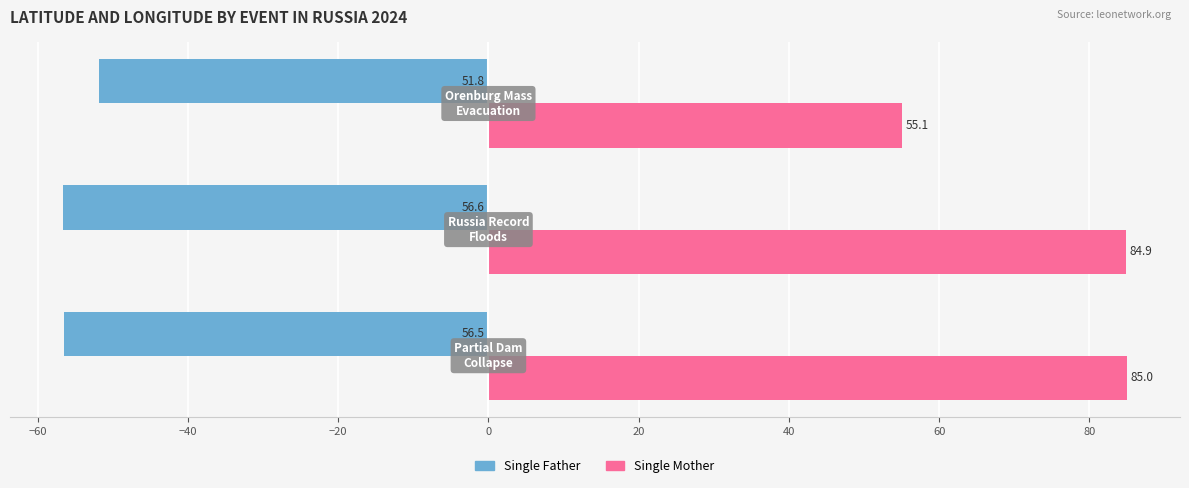

How many series are shown in this chart?

2